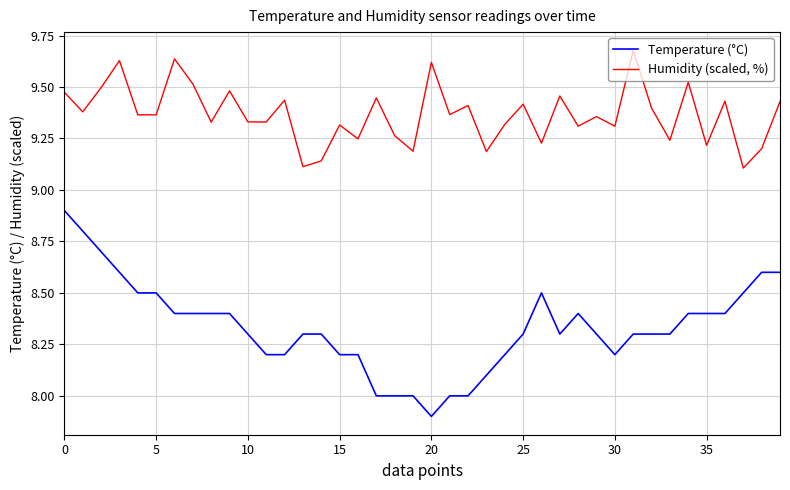

Rank the series by their average value, from lowest to highest.

Temperature (°C), Humidity (scaled, %)